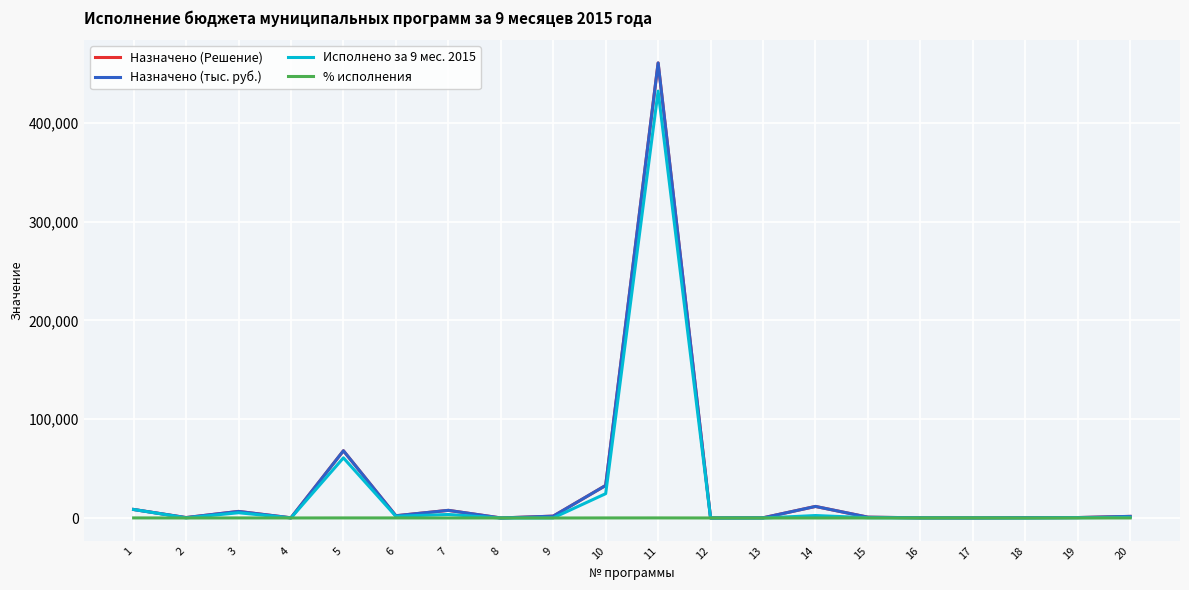

Reading left to right, extract all data points from this chart.

Назначено (Решение): 8632.0	441.3	6661.1	188.1	68082.1	2284.0	7756.7	63.8	1891.3	32961.4	460648.6	58.3	200.0	11715.1	840.3	200.0	100.0	338.3	465.9	1640.7
Назначено (тыс. руб.): 8632.0	441.3	6661.1	188.1	68082.1	2284.0	7756.7	63.8	1891.3	32961.4	460648.6	58.3	200.0	11715.1	840.3	200.0	100.0	338.3	465.9	1640.7
Исполнено за 9 мес. 2015: 8631.3	145.7	5339.7	86.0	60881.9	1765.5	3577.8	21.5	139.1	24651.1	432163.3	25.9	14.9	2499.5	321.5	83.5	90.0	8.0	298.6	732.6
% исполнения: 100.0	33.0	80.2	45.7	89.4	77.3	46.1	33.7	7.3	74.8	93.8	44.4	7.5	21.3	38.3	41.8	90.0	2.4	64.1	44.6